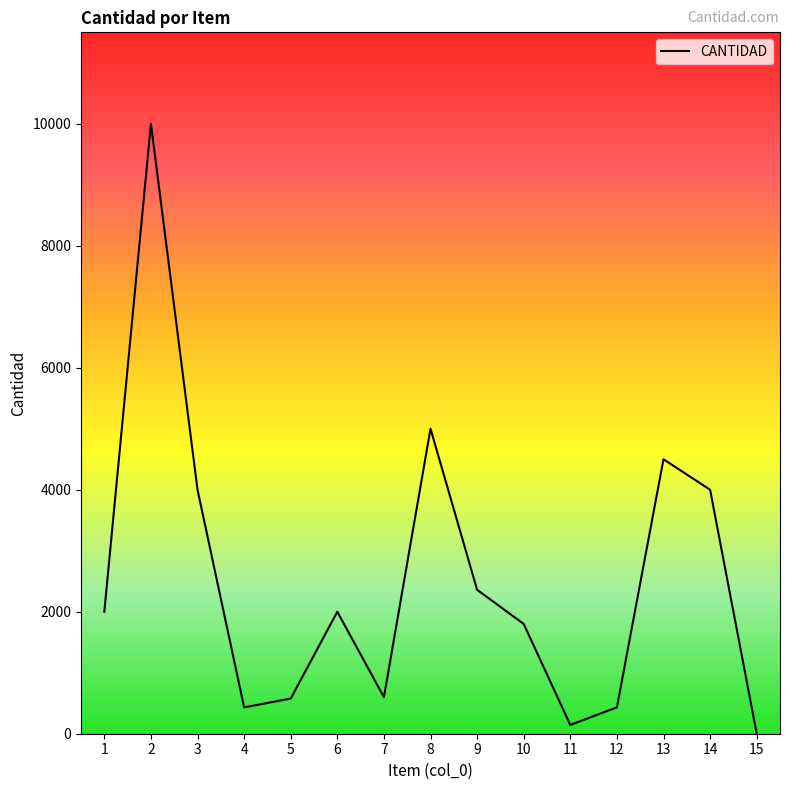

What is the sum of all values?

37847